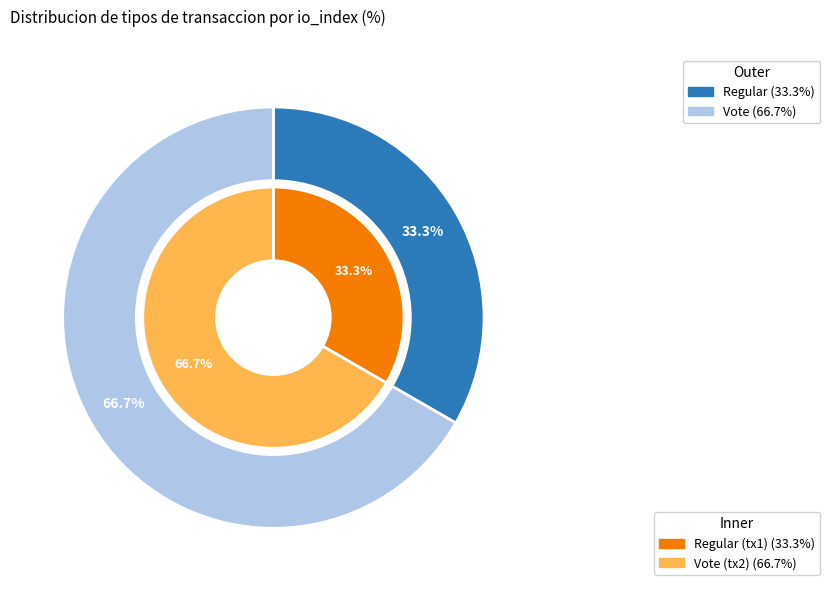

Is it true that Regular is 33% of the pie?

True